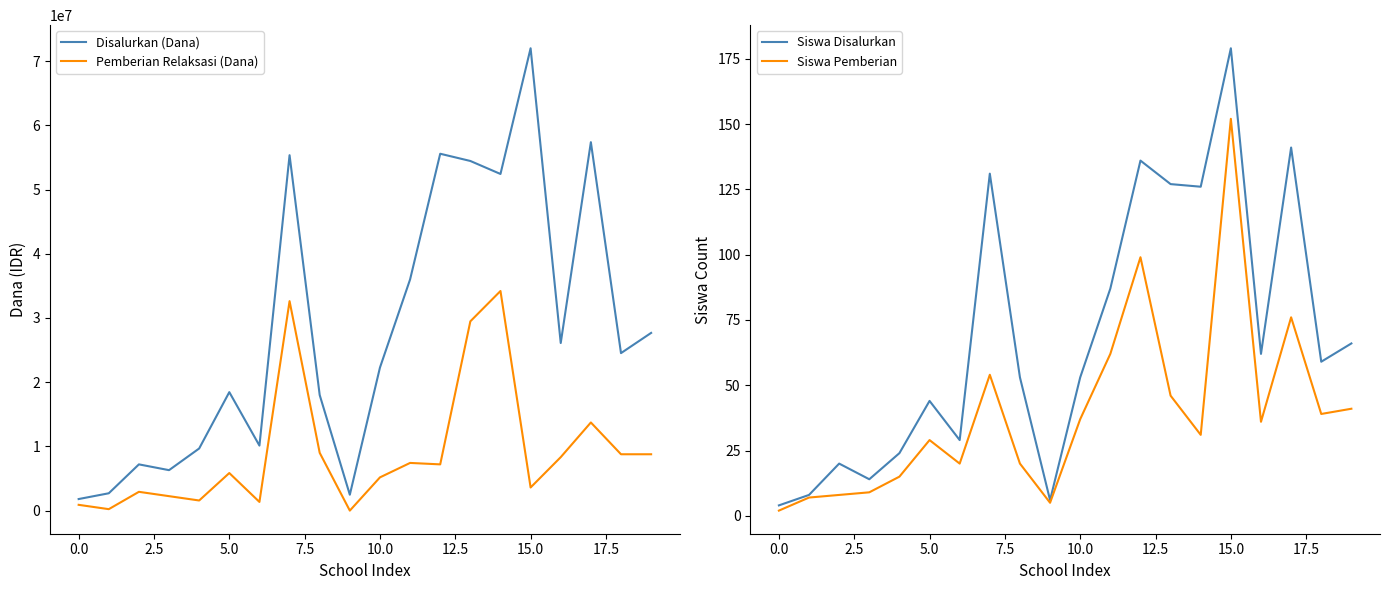

How many distinct data groups are displayed?

4